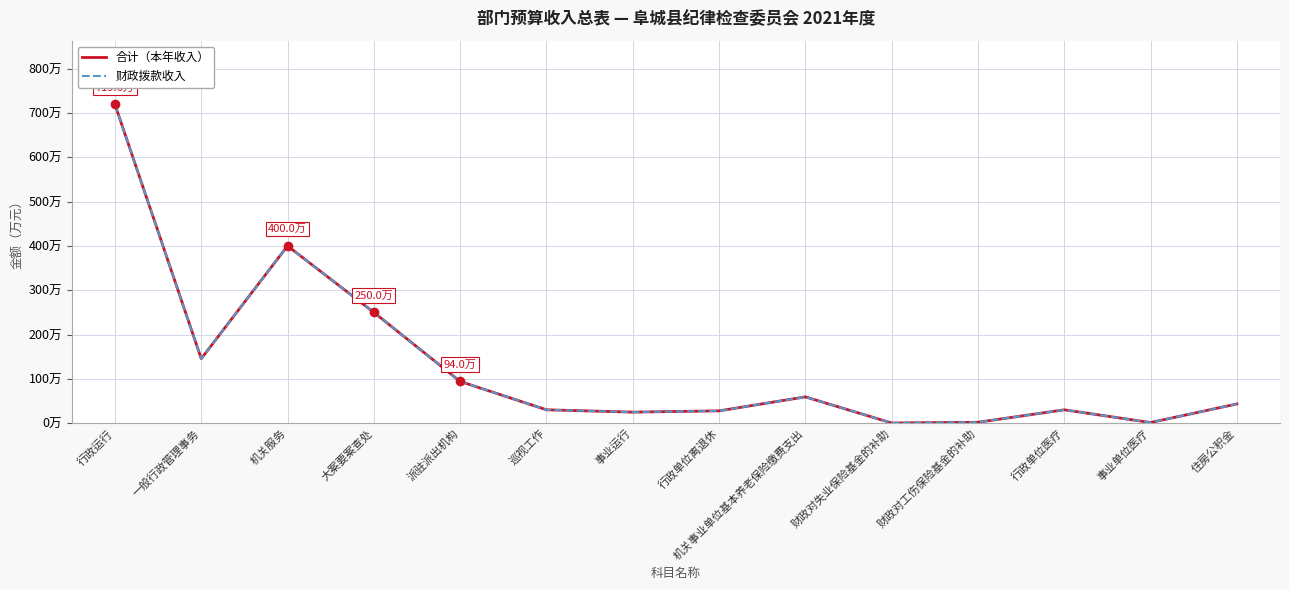

Reading right to left, list all the values displayed in this chart.

合计（本年收入）: 43.2	1.2	29.9	1.8	0.2	59.1	27.6	24.7	30.0	94.0	250.0	400.0	145.5	719.6
财政拨款收入: 43.2	1.2	29.9	1.8	0.2	59.1	27.6	24.7	30.0	94.0	250.0	400.0	145.5	719.6